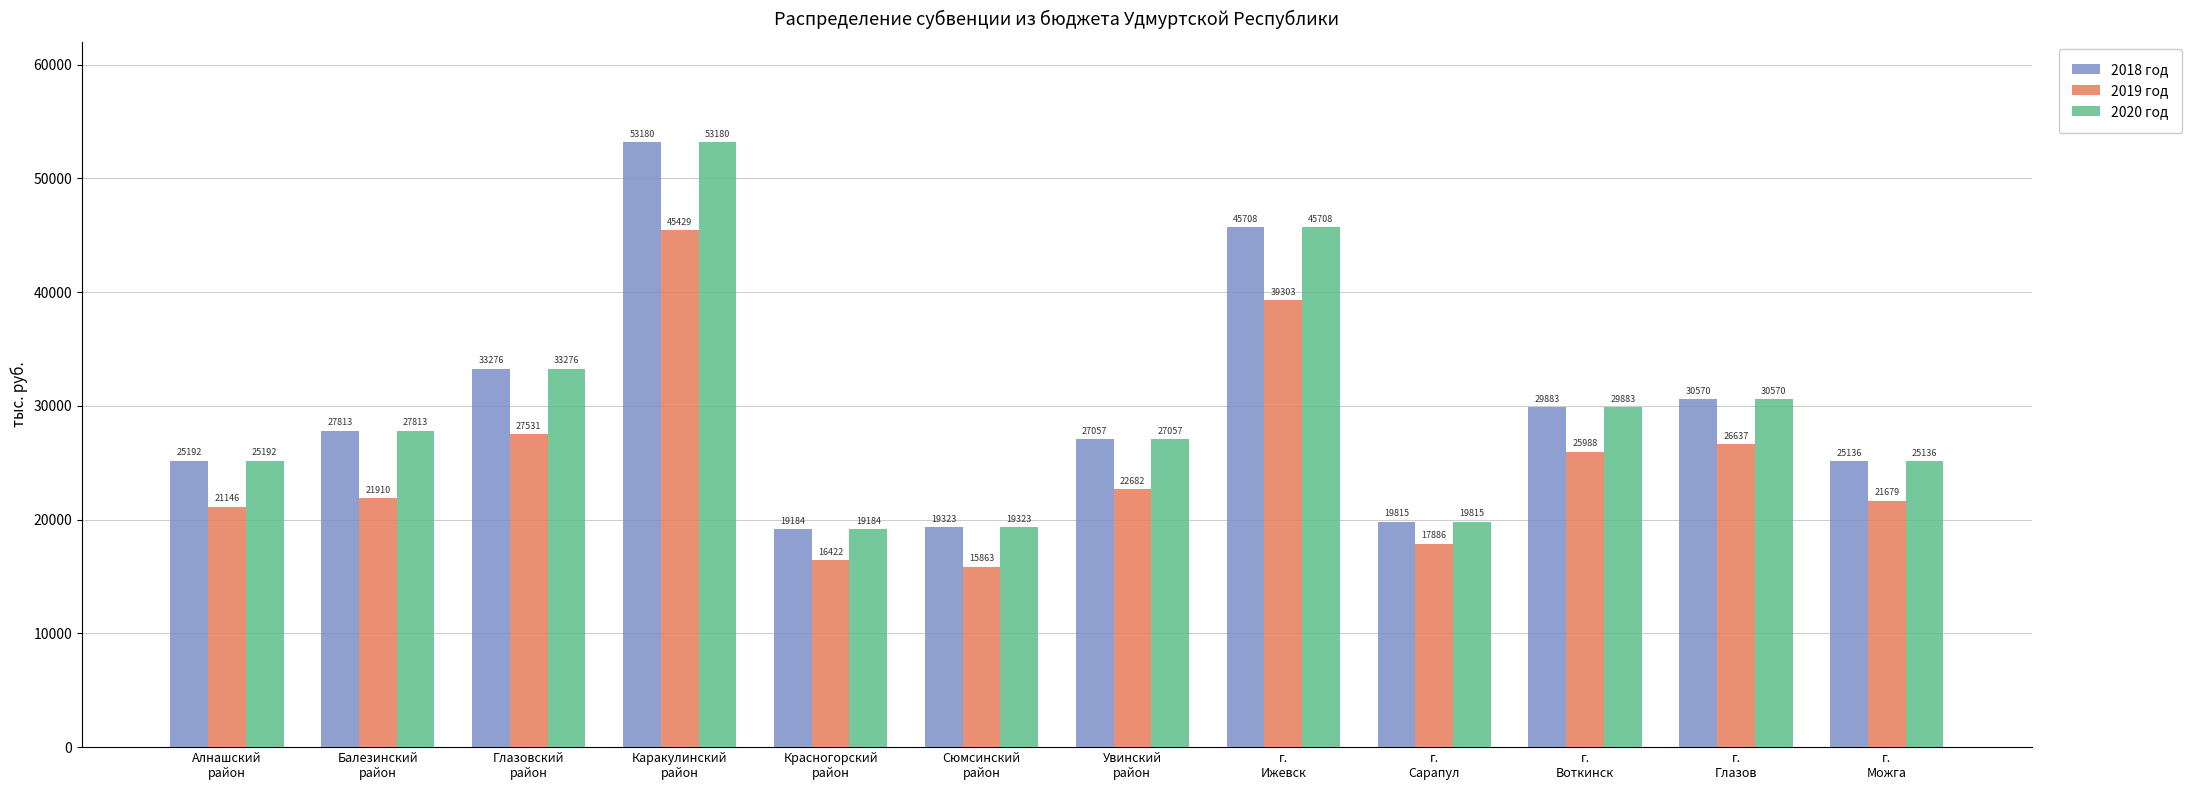

What is the label of the 1st bar from the left?

Алнашский
район